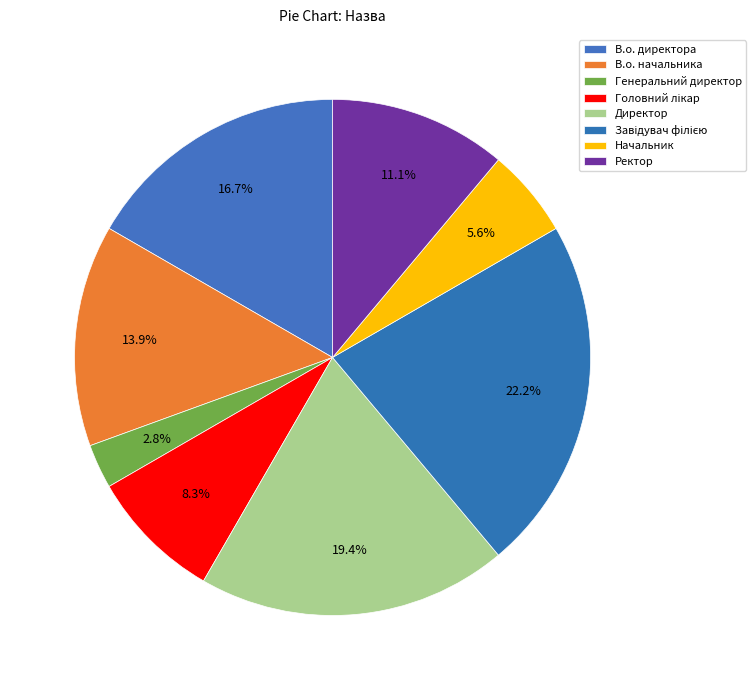

Do Директор and Генеральний директор together represent more than half of the pie?

No